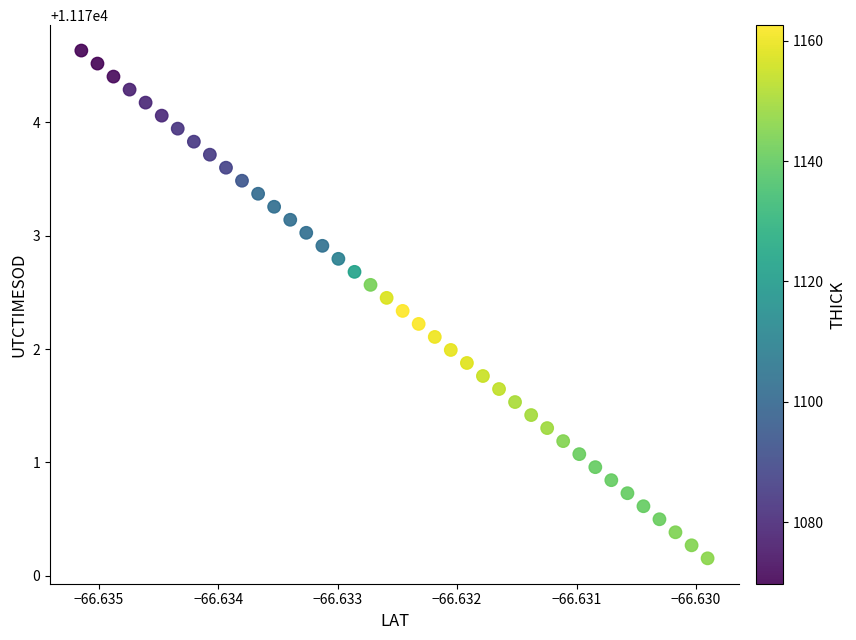

What is the range of Y values (max minus min)?

4.5